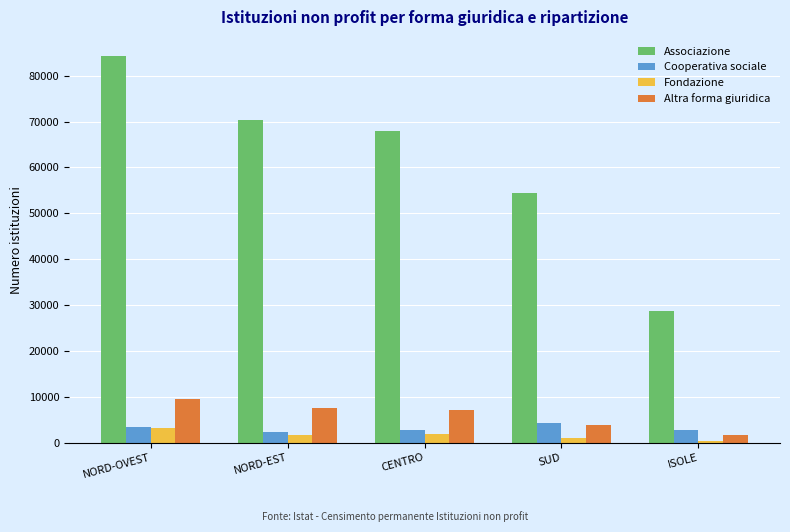

What is the difference between the second highest and second lowest values in the Associazione series?

16022